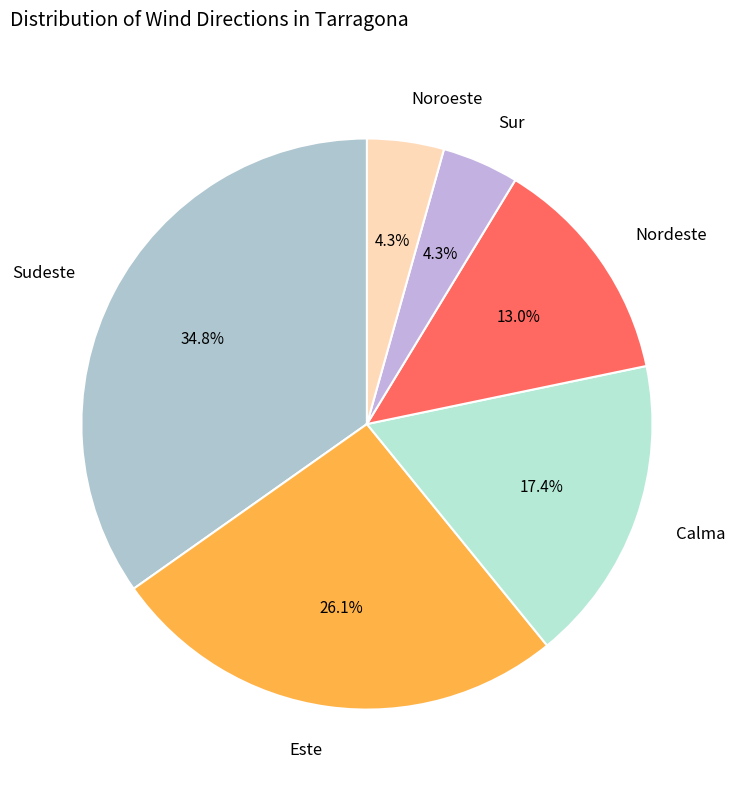

Between Sur and Nordeste, which is larger?

Nordeste